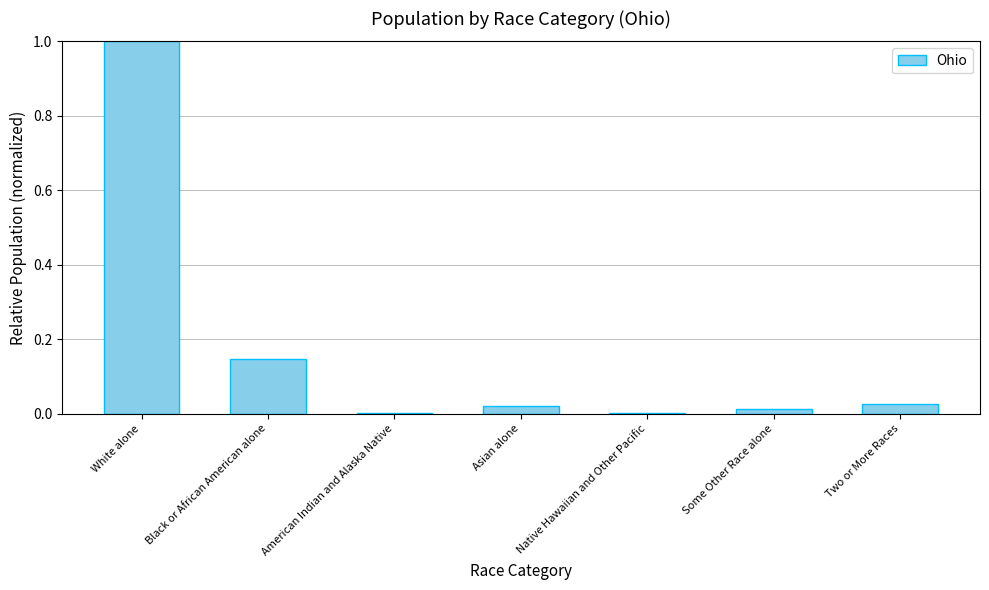

Count the number of categories in the chart.

7